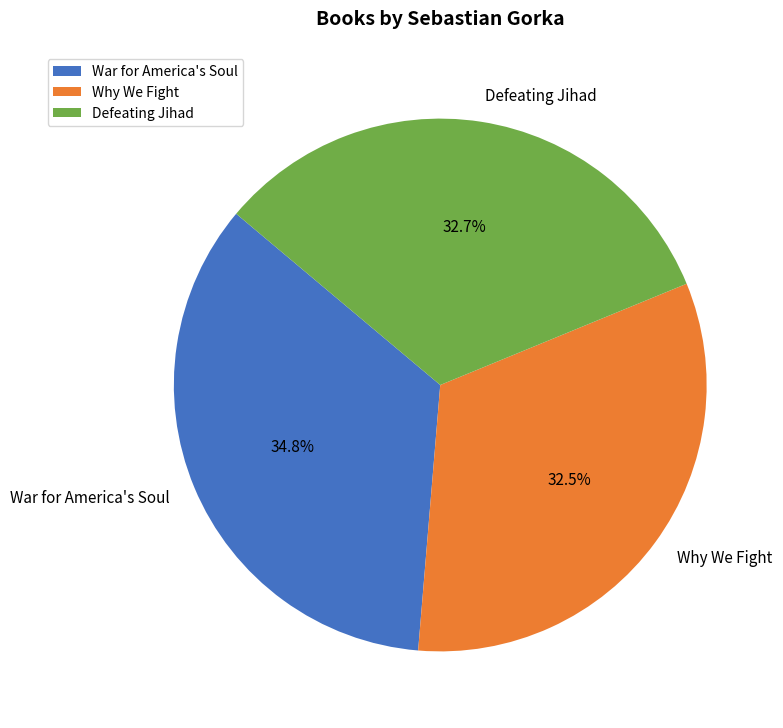

What is the largest slice in the pie chart?

War for America's Soul